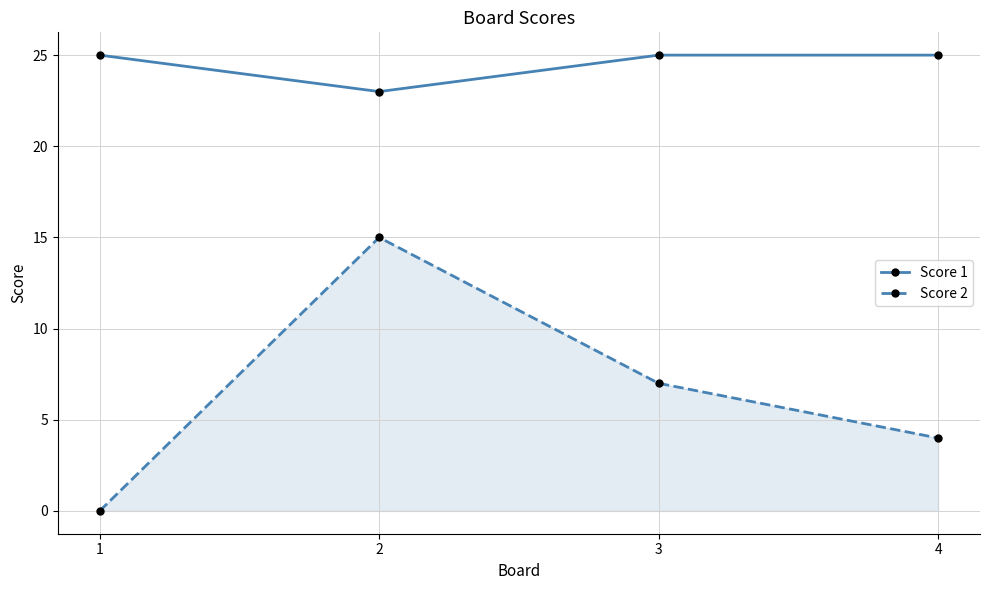

Where is Score 2 nearest to the value 7?

3